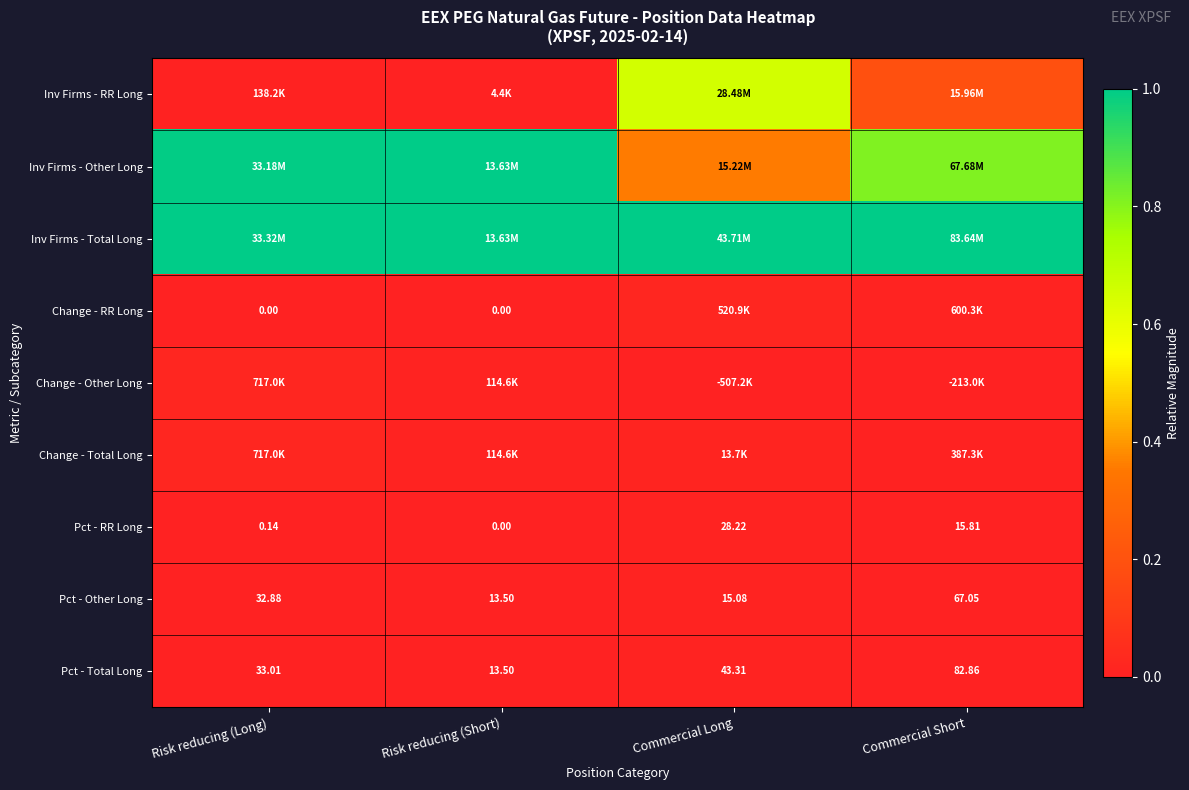

What is the total value across all series at Risk reducing (Short)?

2.0